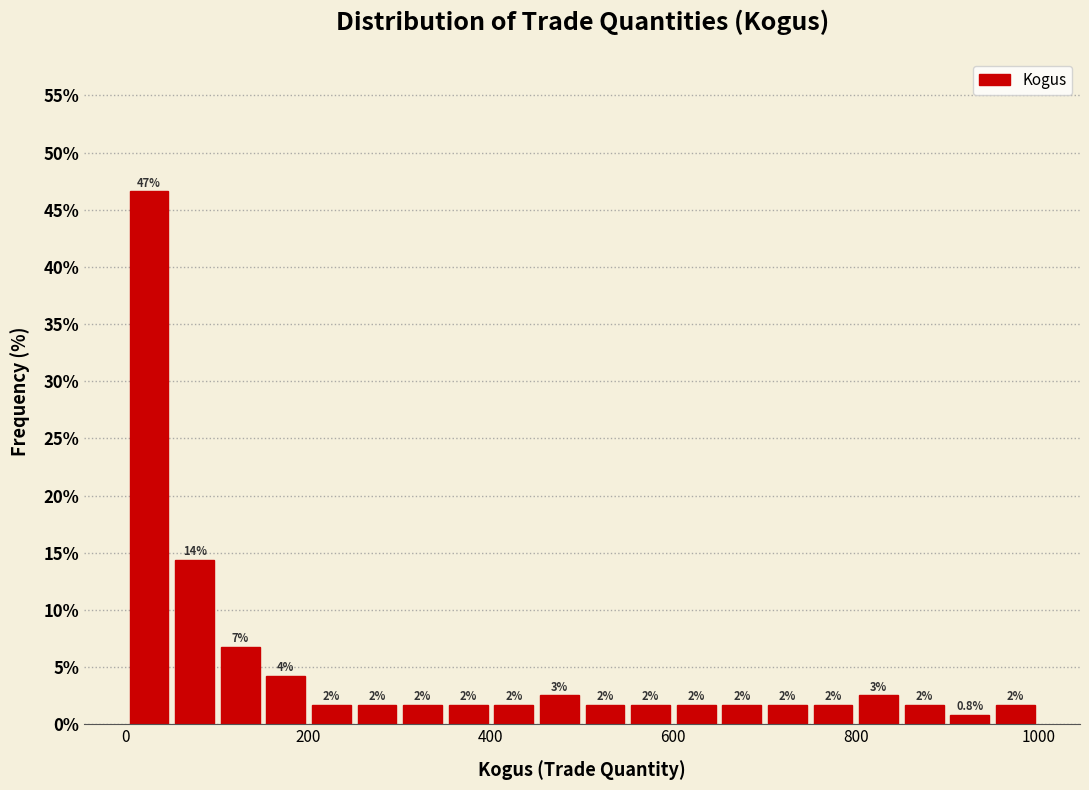

Read against the x-axis, roughly where is the centre of the tallest bar?

20